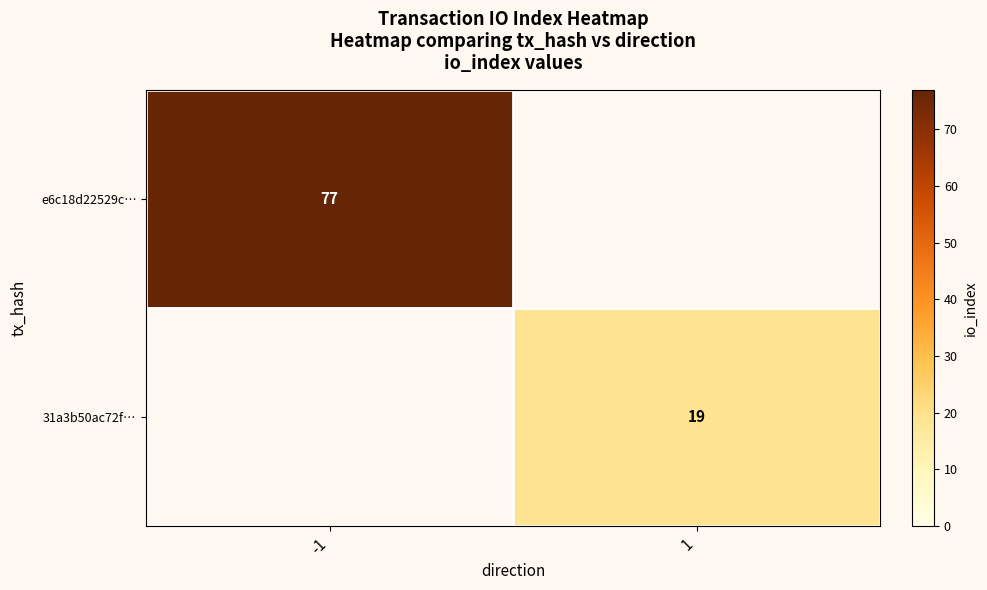

What is the maximum value shown in the chart?

77.0